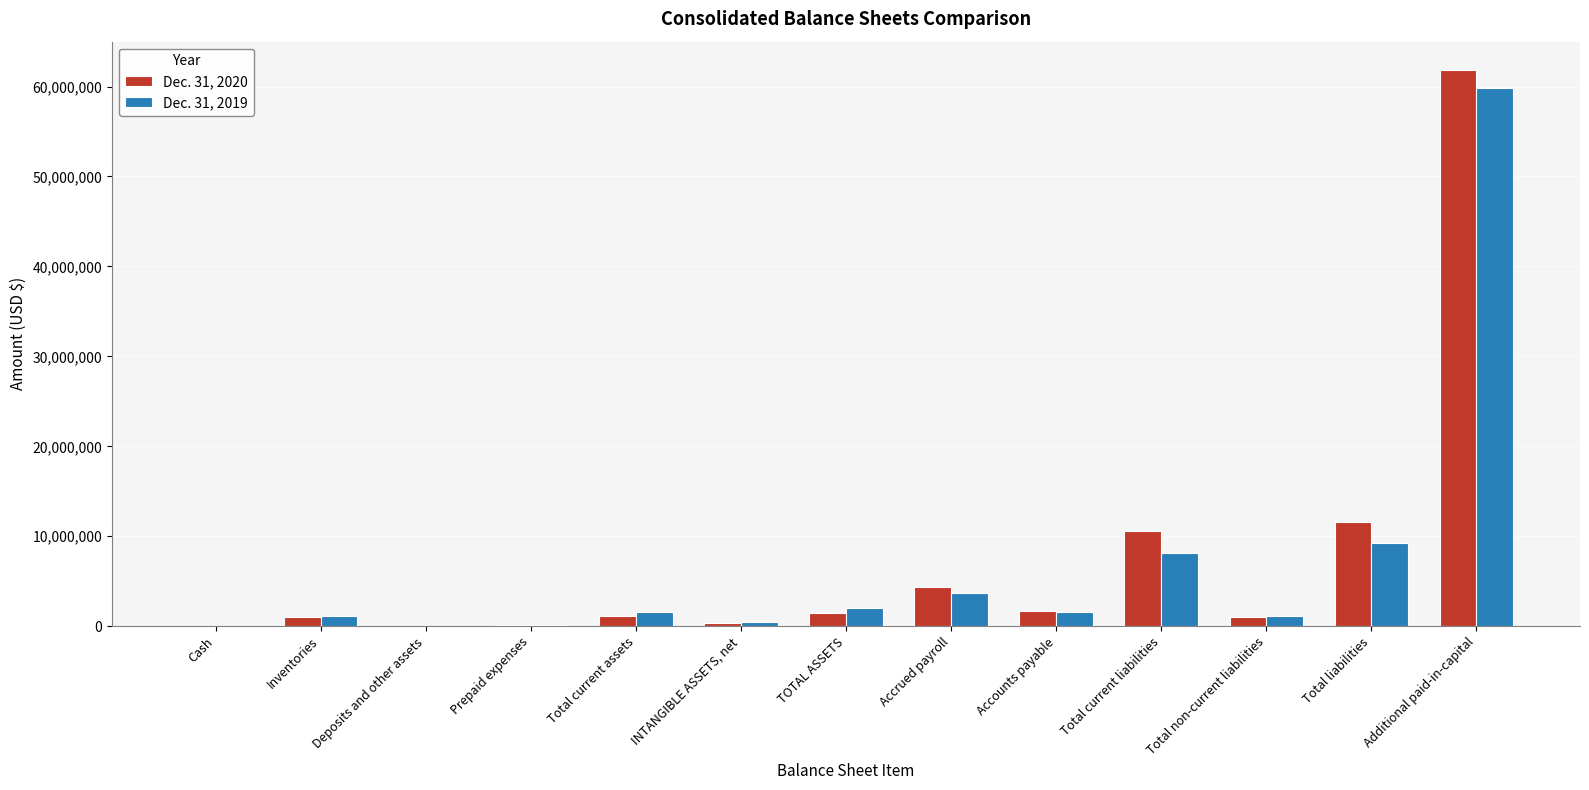

At which category is the sum across all series the highest?

Additional paid-in-capital